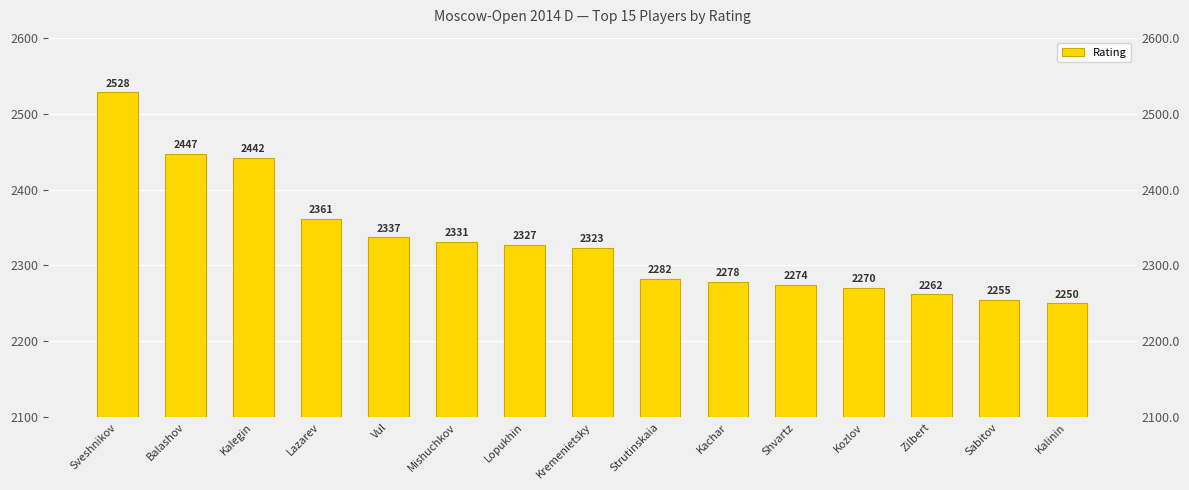

What is the difference between the values at Strutinskaia and Zilbert?

20